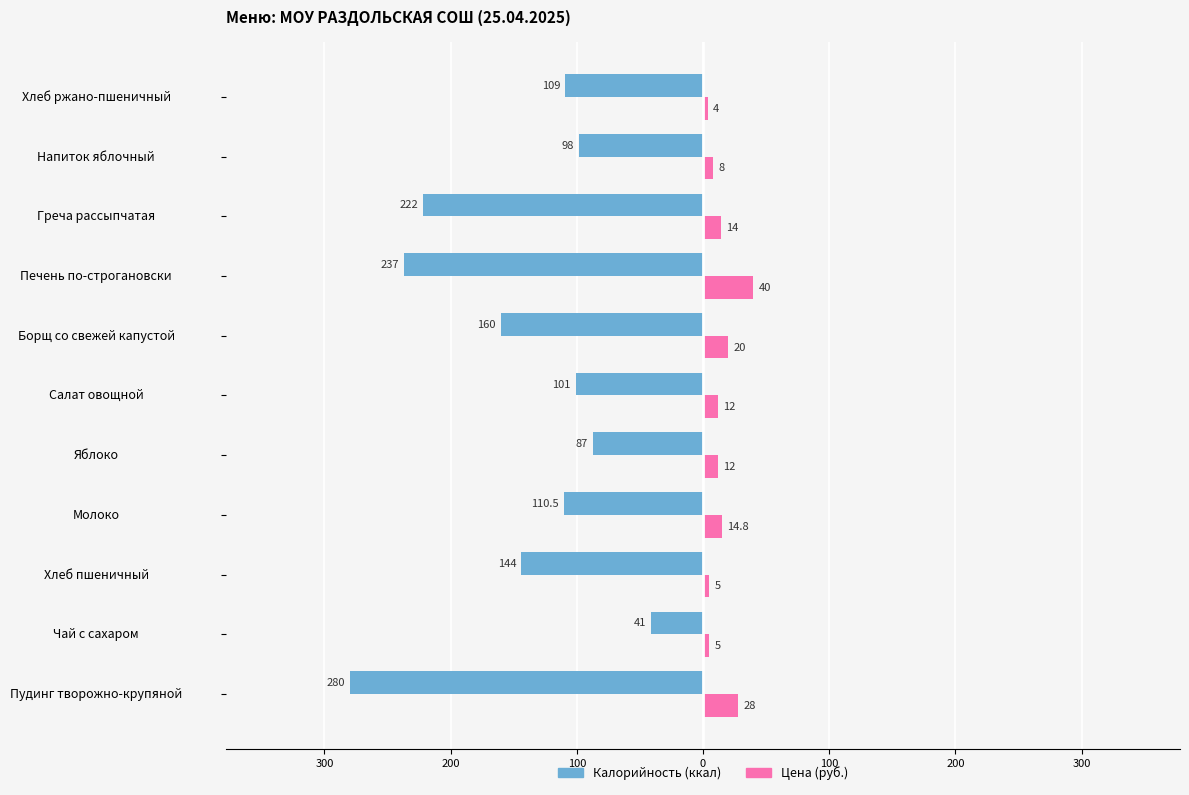

Are the bars grouped side by side (vs. stacked)?

Yes